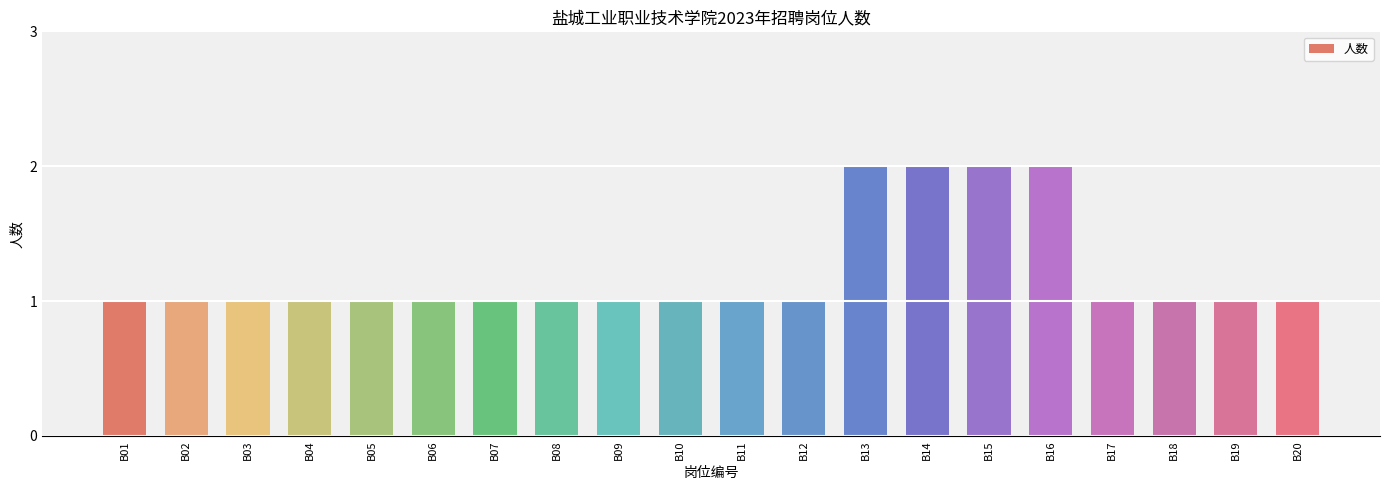

The chart shows a value of 2 at B08. True or false?

False